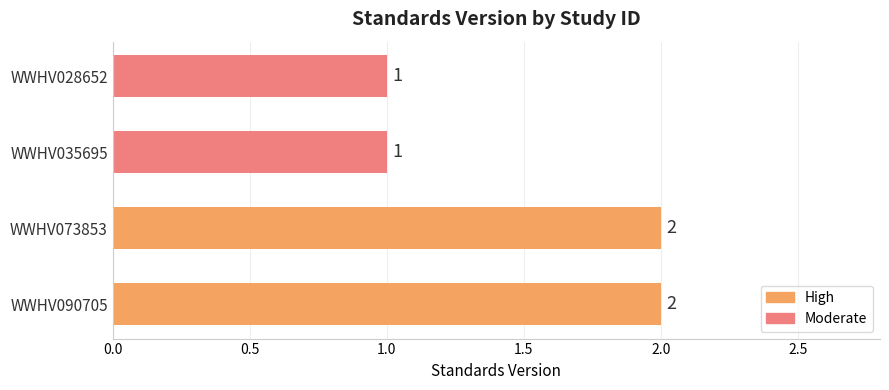

Does the chart contain any negative values?

No